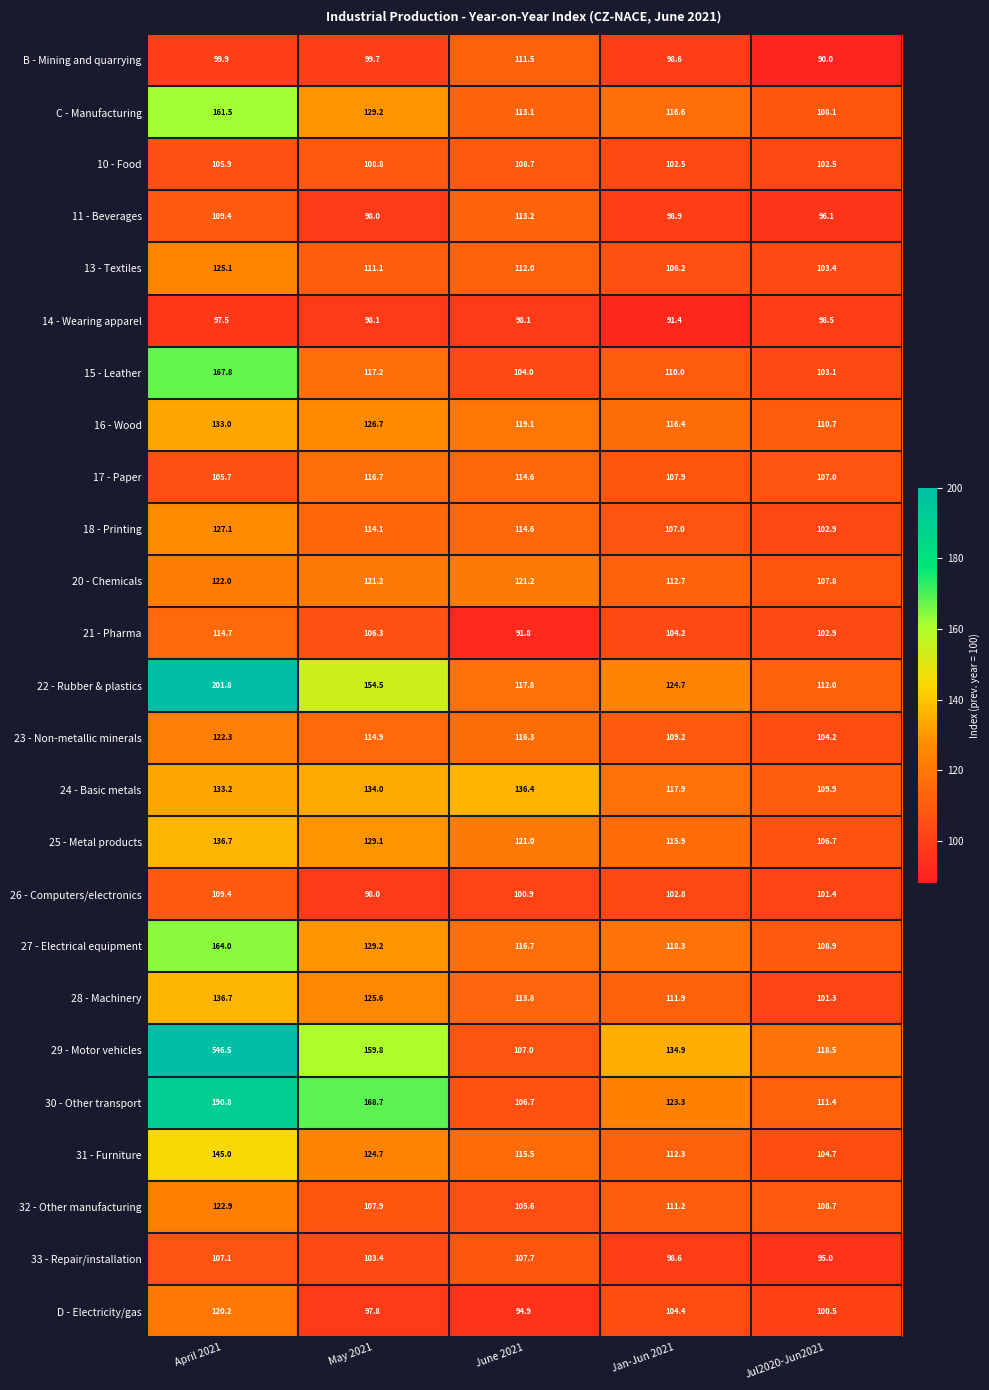

What is the total value across all series at April 2021?

3706.2